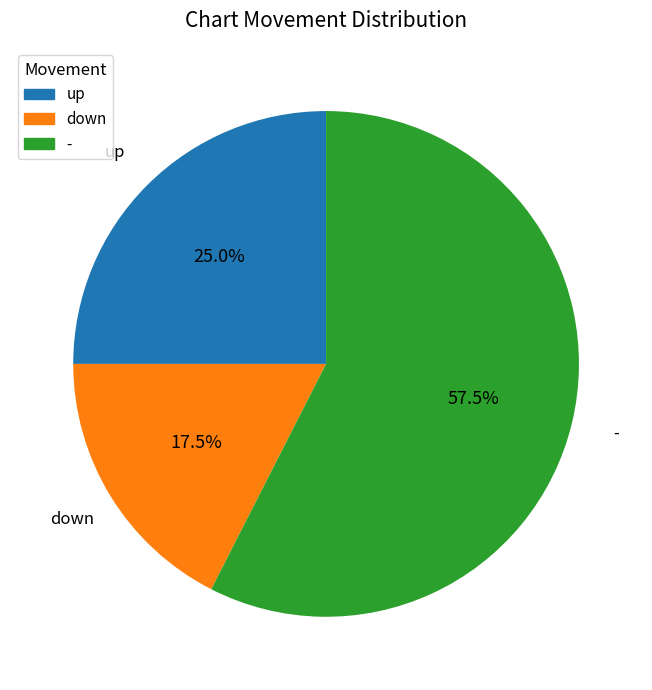

Rank the categories by value from lowest to highest.

down, up, -